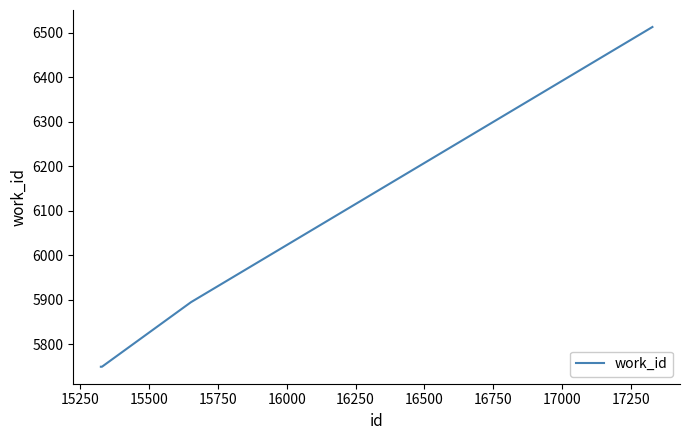

What is the maximum value shown in the chart?

6513